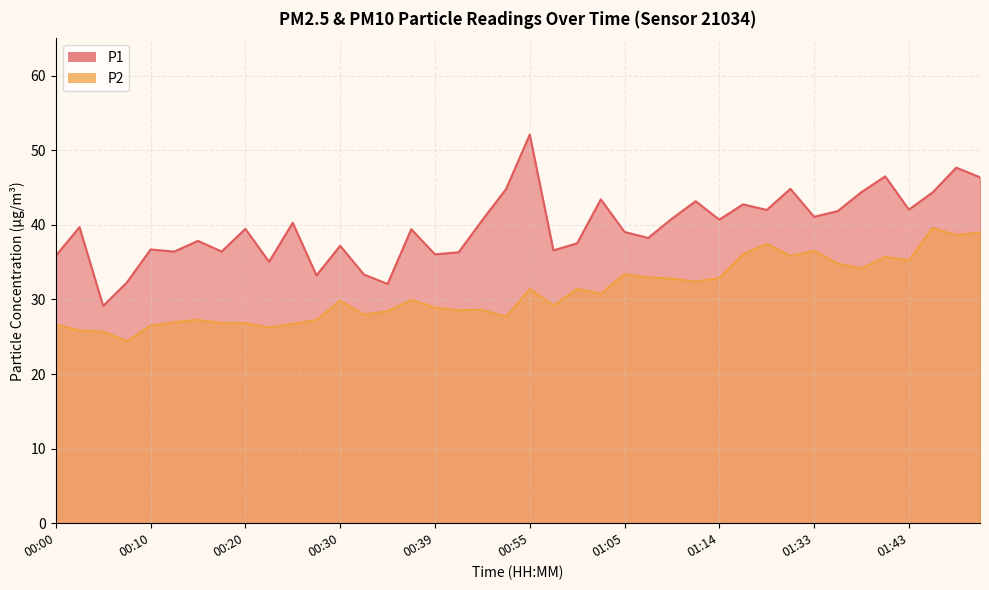

What is the value of the P1 point at the 32nd from the left?

44.8